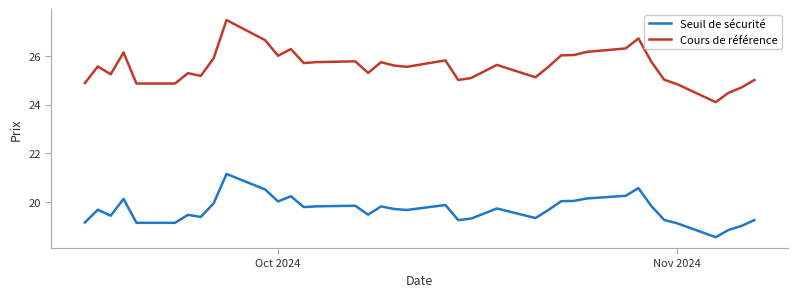

Which series has the widest spread of values?

Cours de référence